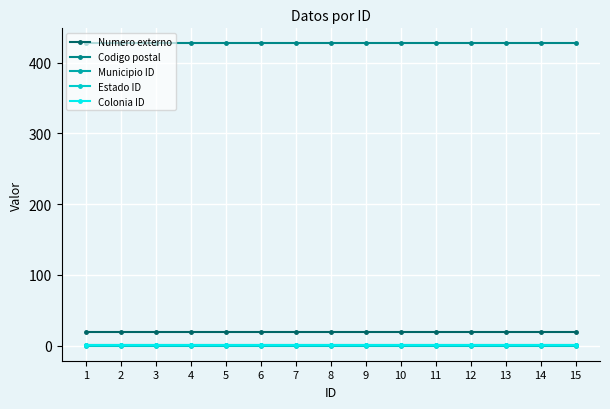

The Codigo postal series shows 427.0 at 8. True or false?

True